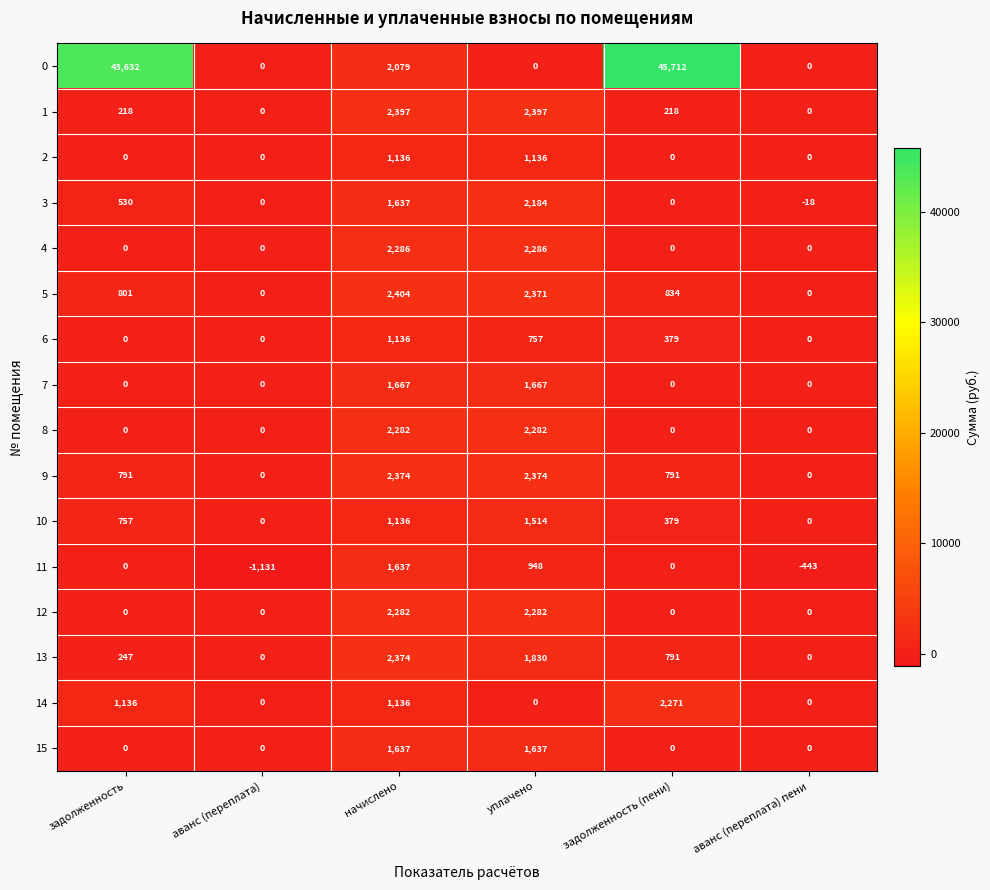

Between задолженность and начислено, which series saw the biggest shift?

0